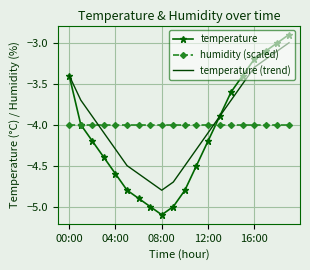

Which series has the widest spread of values?

temperature